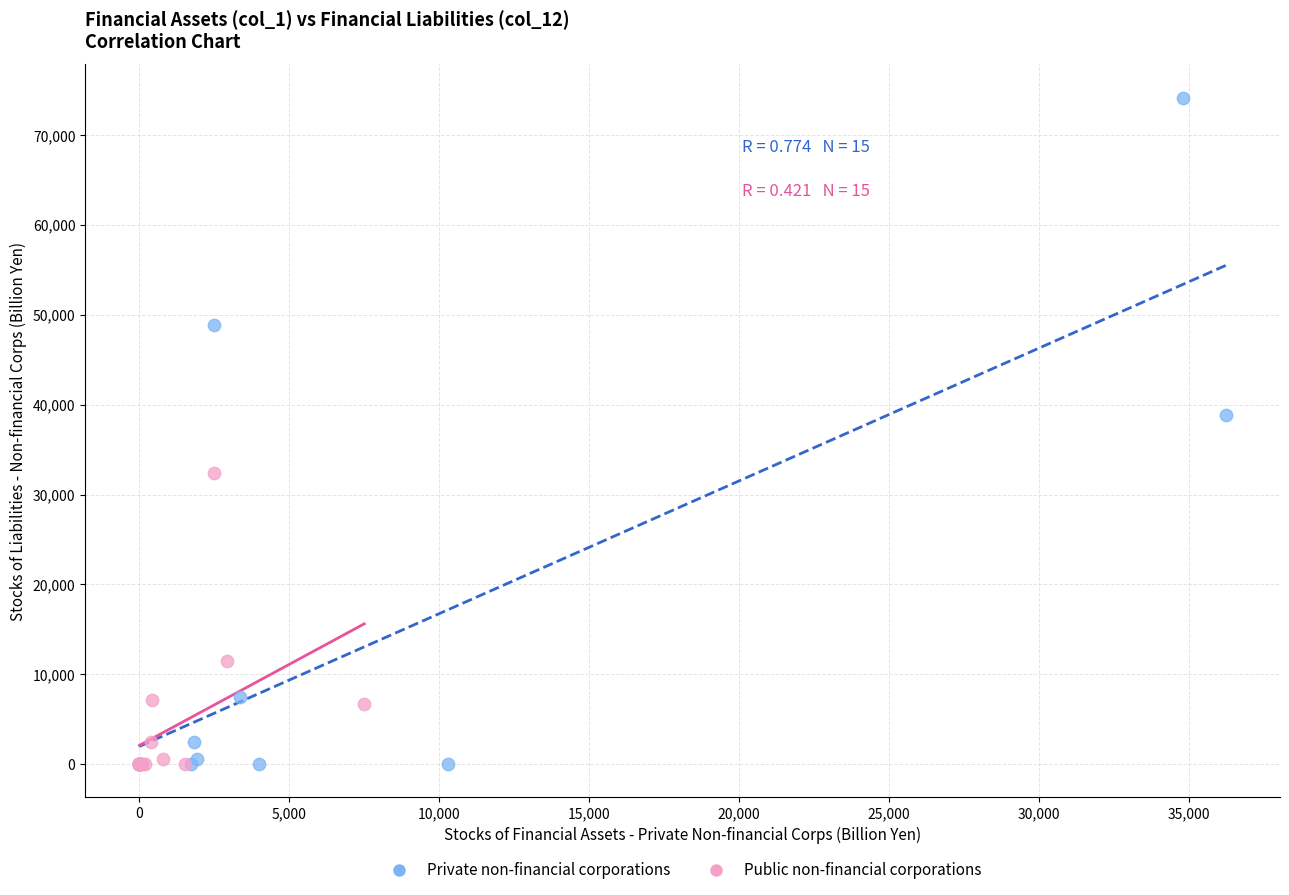

Which series contains the highest Y value?

Private non-financial corporations